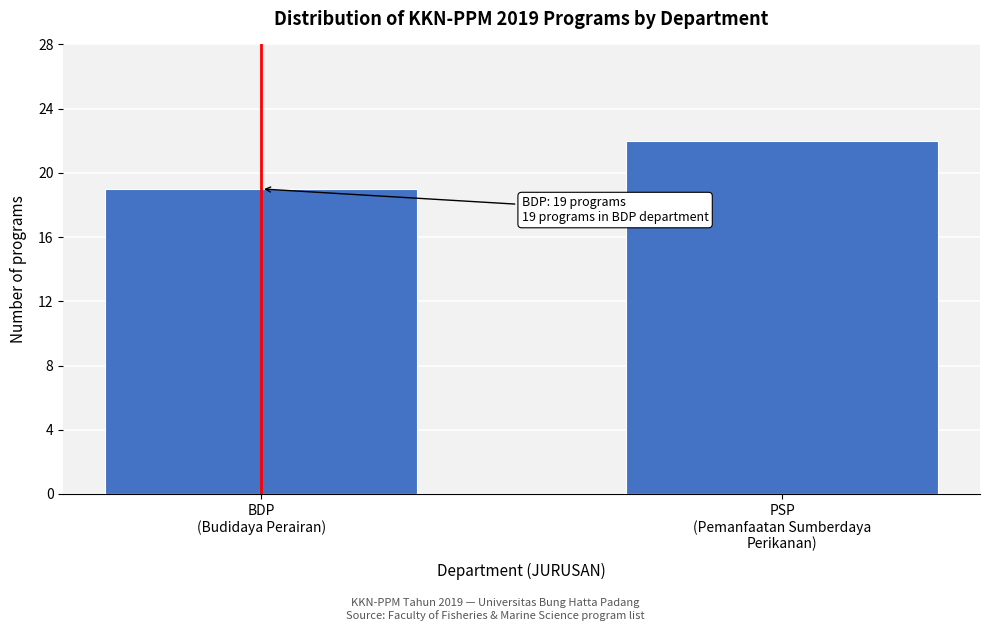

Reading left to right, list all the values displayed in this chart.

19	22